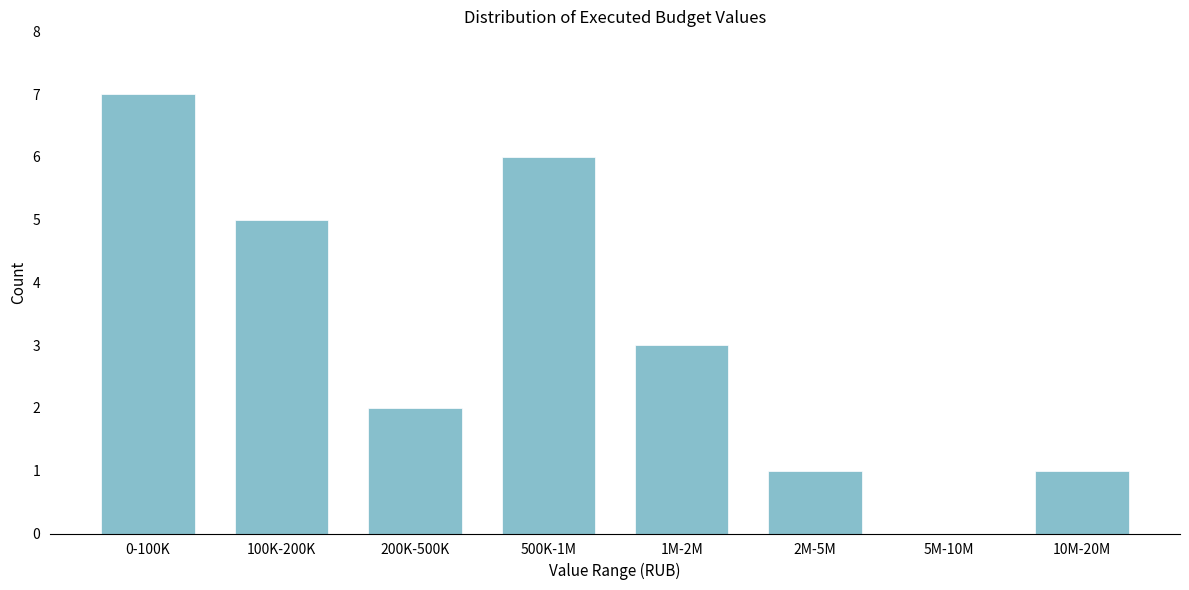

Reading left to right, what are all the values shown in this chart?

0-100K=7	100K-200K=5	200K-500K=2	500K-1M=6	1M-2M=3	2M-5M=1	5M-10M=0	10M-20M=1